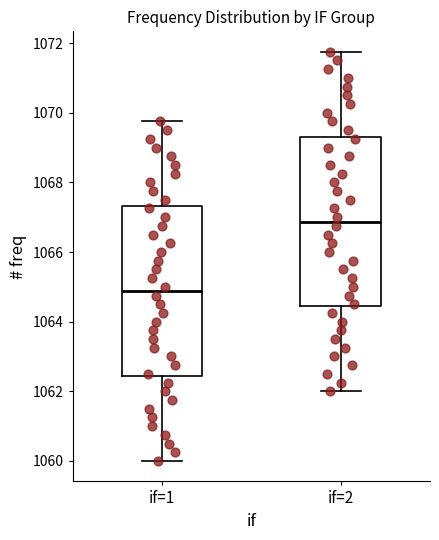

Reading left to right, transcribe this box plot: for each box, give where its median line is, the range the box spans, and where its two whiskers end, as read against the y-axis. The values are not printed on the chart, so give them approximately, as read against the axis.

if=1: median 1064.8, box 1062.4 to 1067.4, whiskers 1060.0 to 1069.8
if=2: median 1066.8, box 1064.4 to 1069.4, whiskers 1062.0 to 1071.8